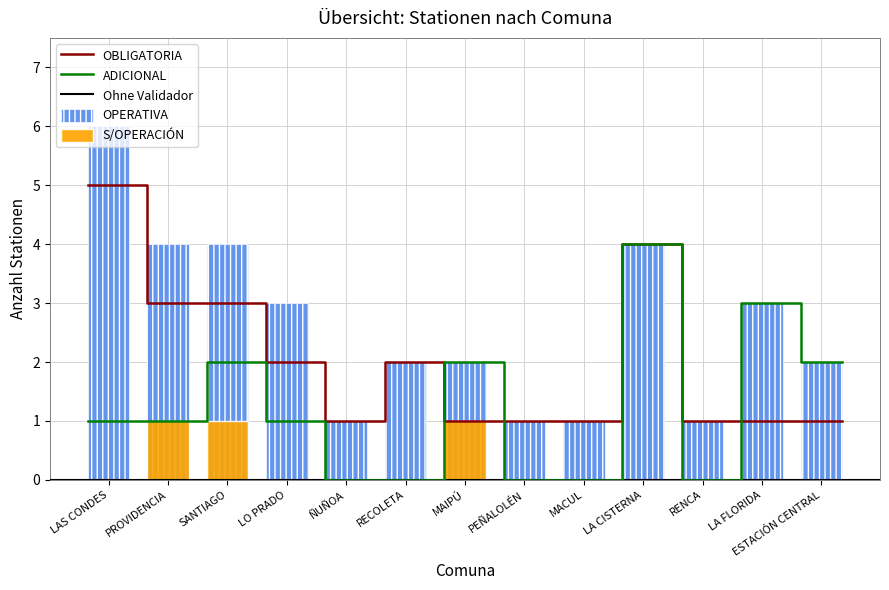

How many values in S/OPERACIÓN are above zero?

3